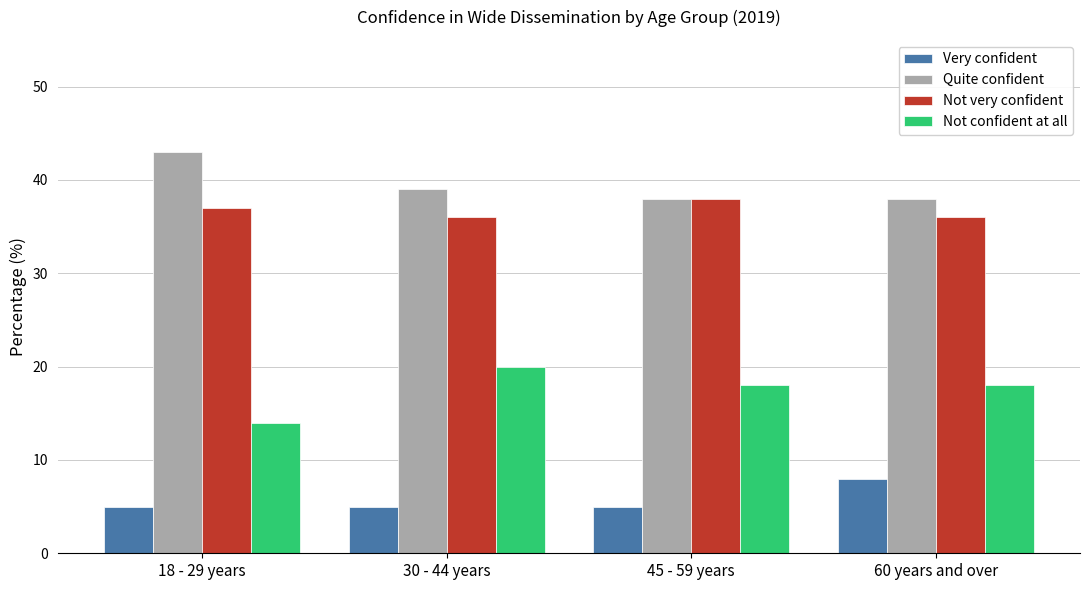

What is the minimum value for Very confident?

5